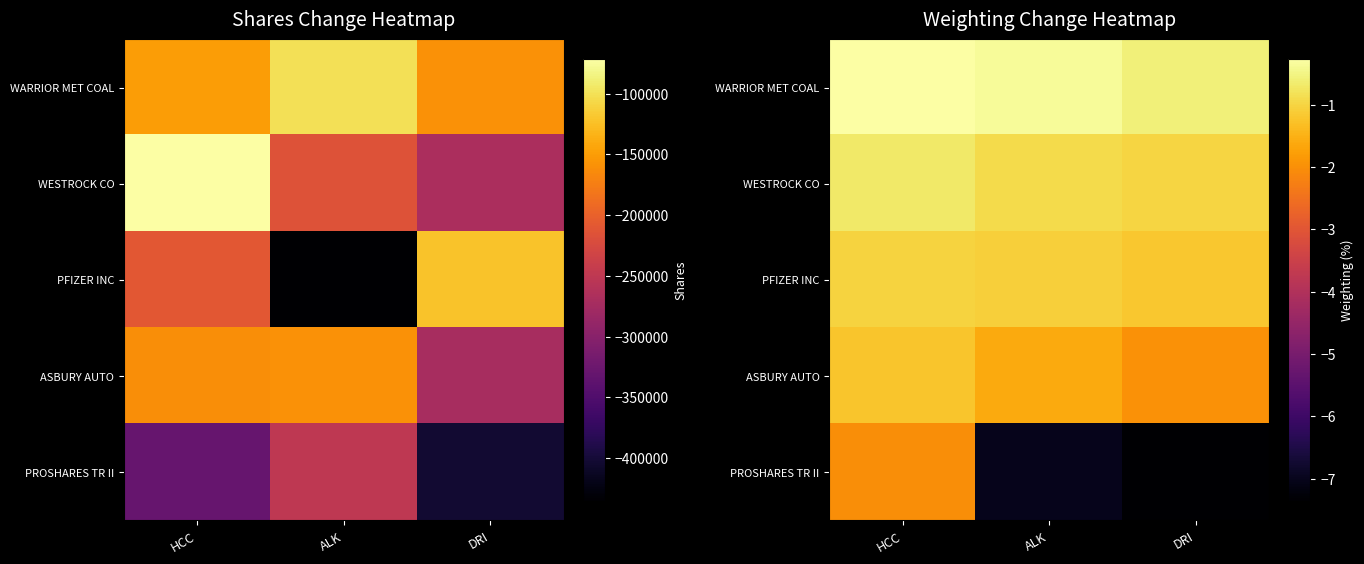

Which category has the lowest value in the ASBURY AUTO series?

DRI